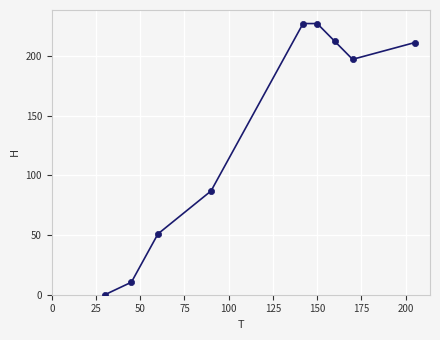

What is the average X value?

116.9